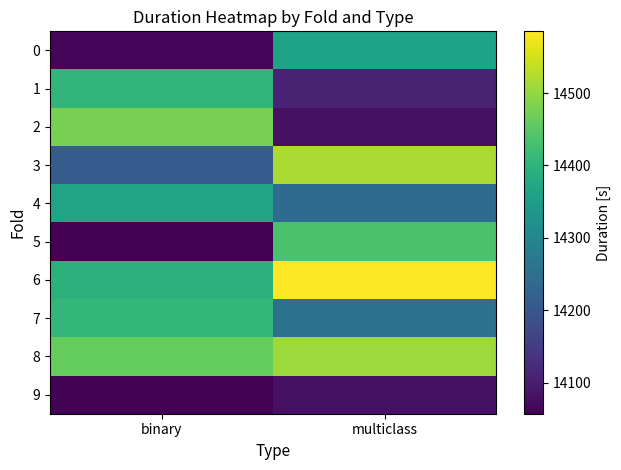

Which series has the largest range (max minus min)?

2